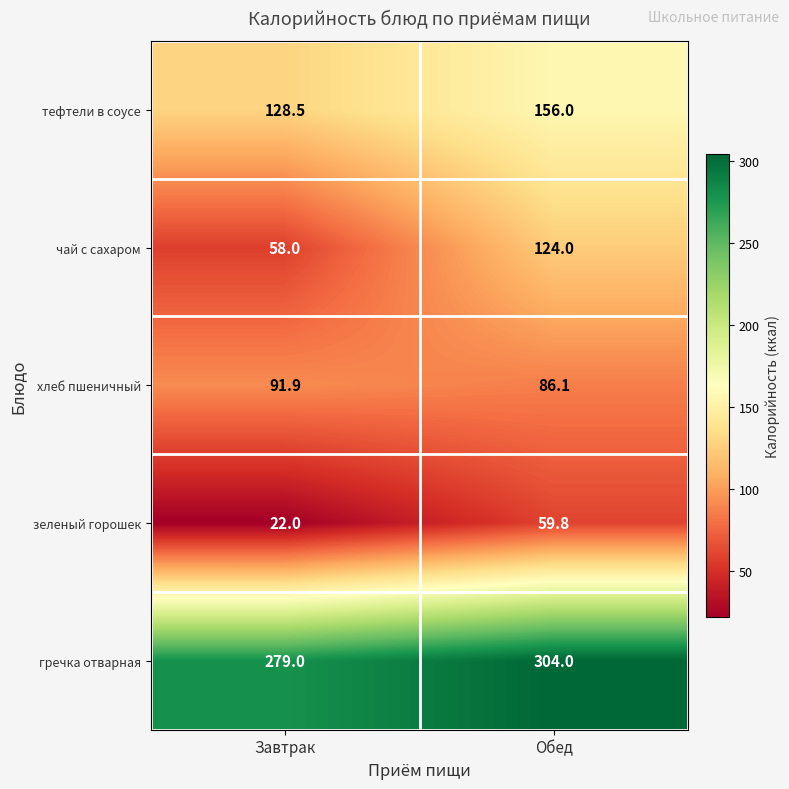

What is the sum of all хлеб пшеничный values?

178.0